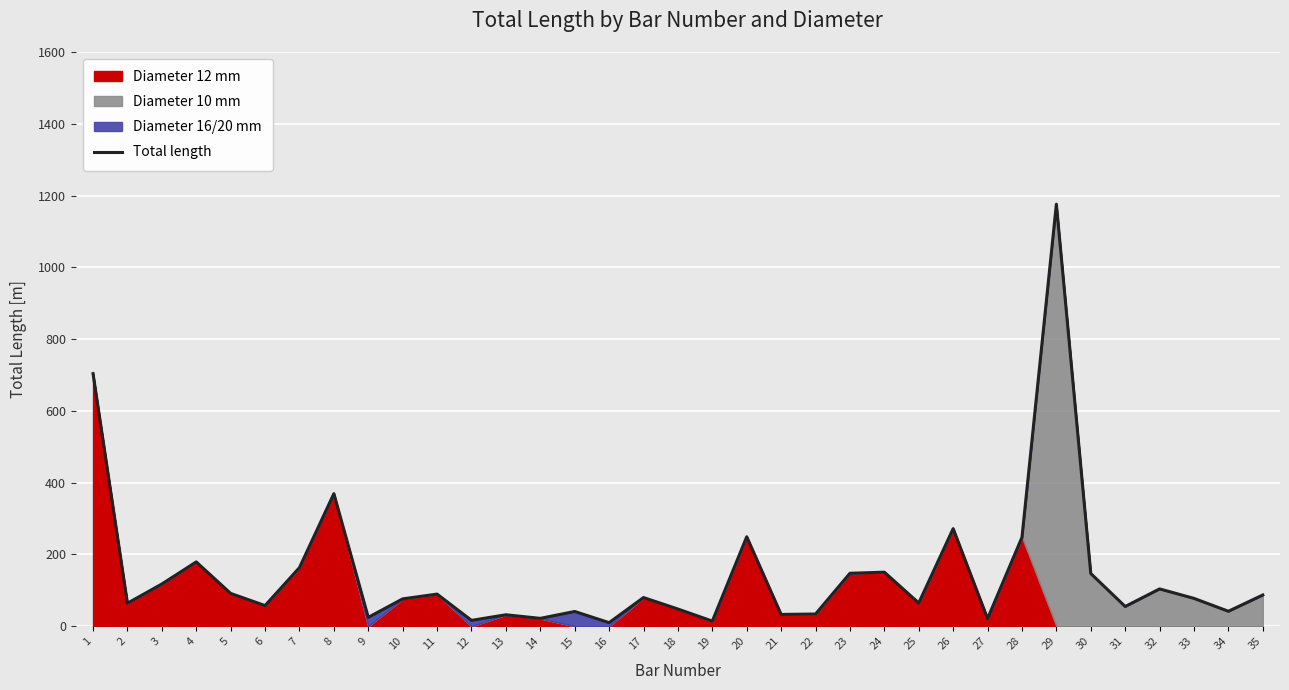

Reading left to right, list all the values displayed in this chart.

704.0	64.2	117.8	179.3	91.5	57.6	163.4	369.5	24.8	76.3	89.6	16.4	32.0	22.0	41.2	10.0	80.0	48.0	14.4	249.4	33.0	34.1	147.6	150.7	64.8	272.0	21.4	247.8	1176.0	147.0	55.1	104.1	77.7	41.8	87.1